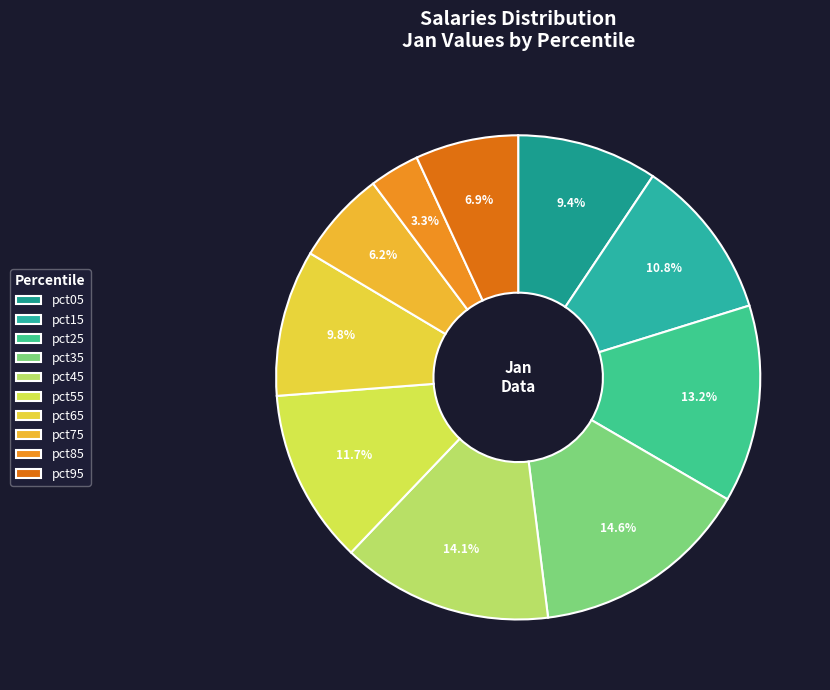

Is it true that pct45 is 14% of the pie?

True